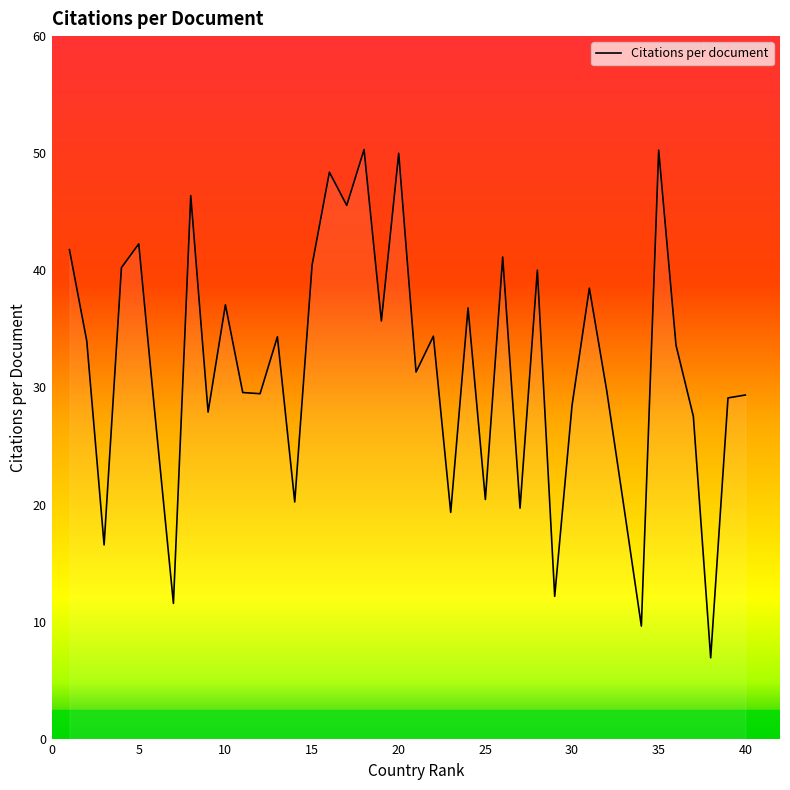

How many categories are shown in the chart?

40